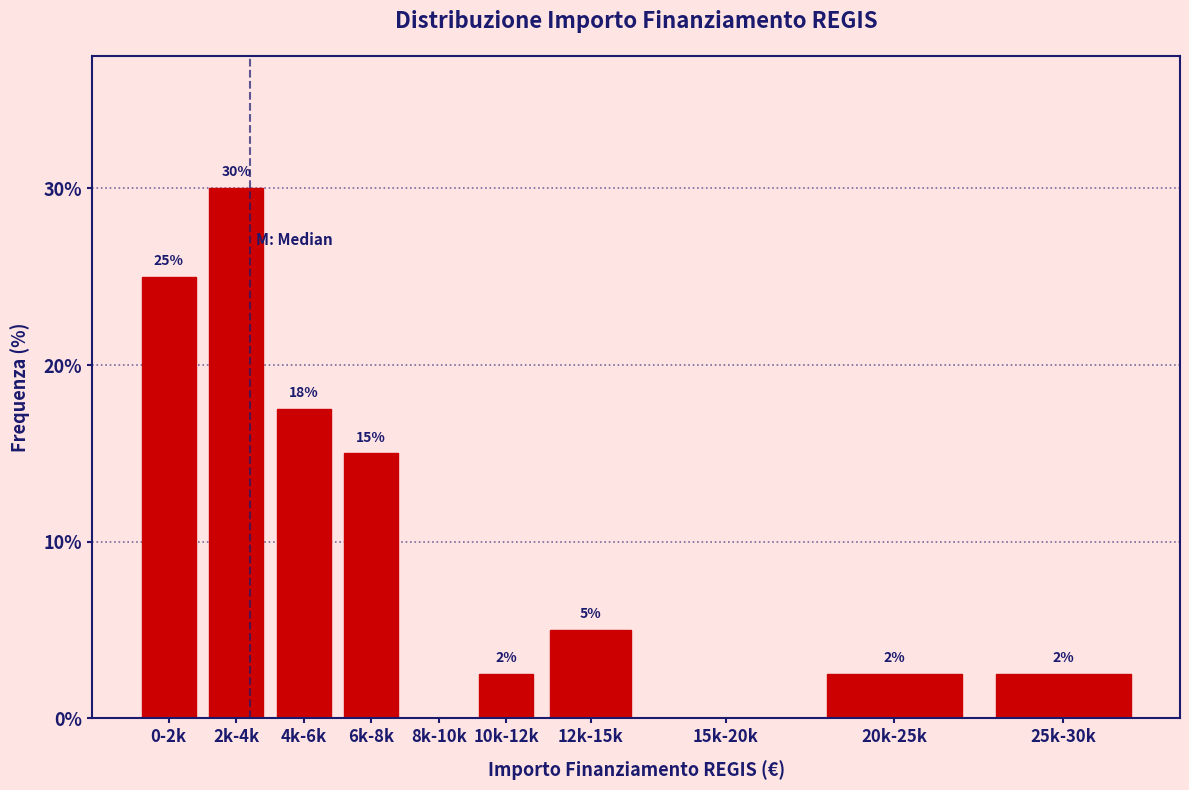

The value at 0-2k is 7.3. True or false?

False